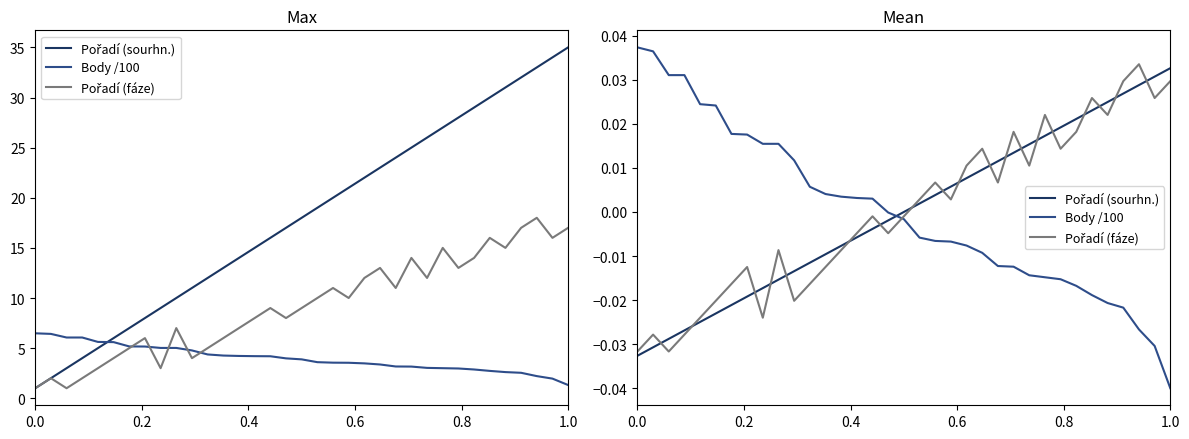

How many data points in Body /100 are above 0?

16